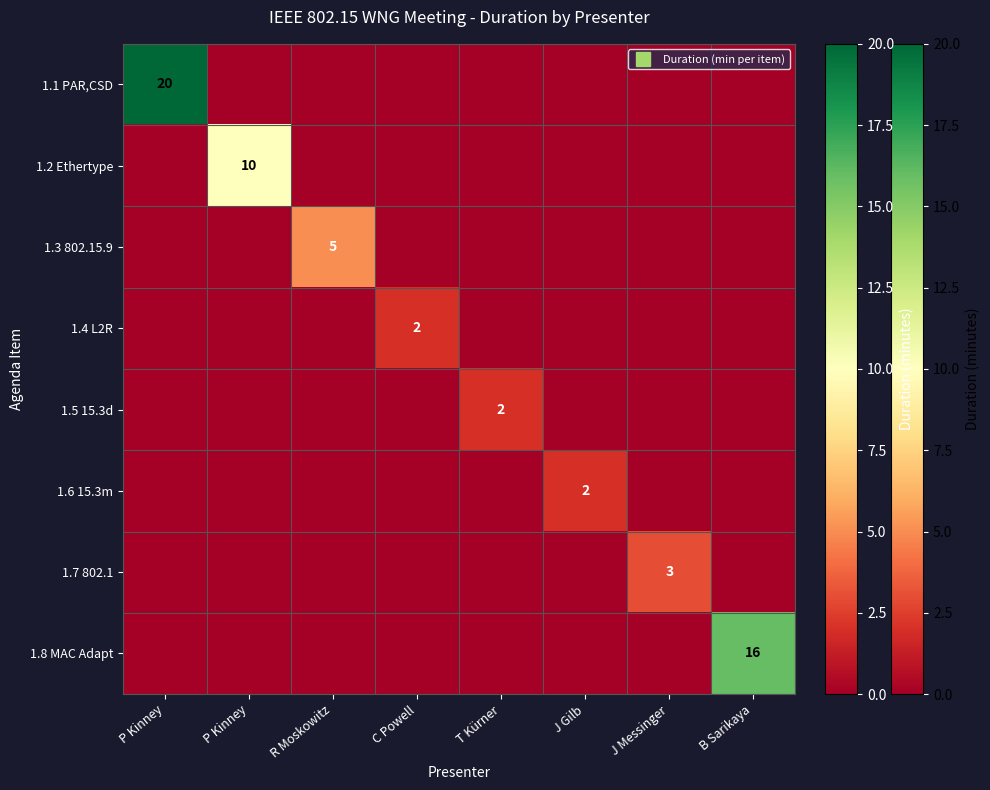

Rank the categories by 1.7 802.1 value from lowest to highest.

P Kinney, P Kinney, R Moskowitz, C Powell, T Kürner, J Gilb, B Sarikaya, J Messinger